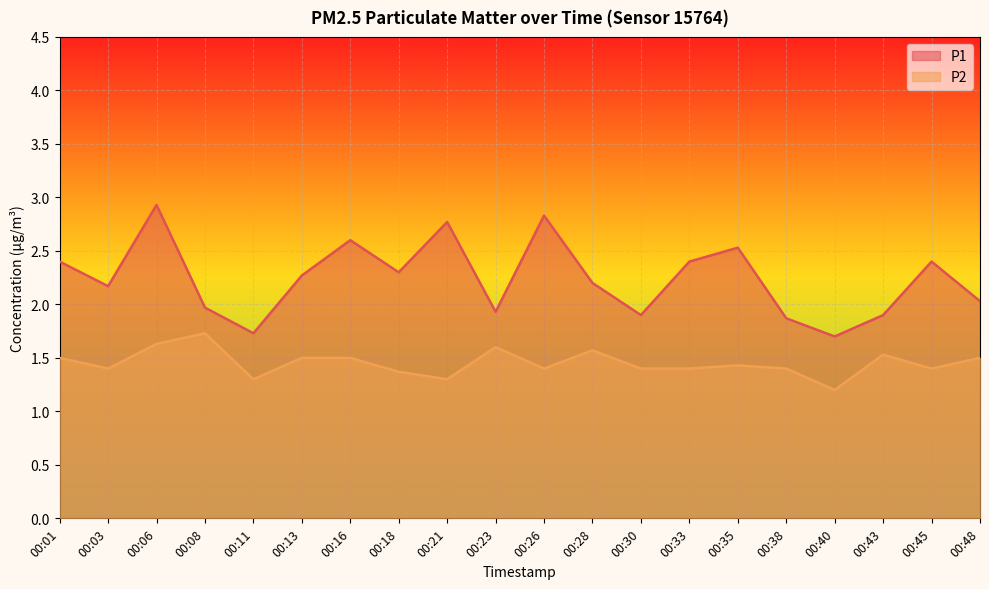

What is the difference between the maximum and minimum values in the P2 series?

0.5